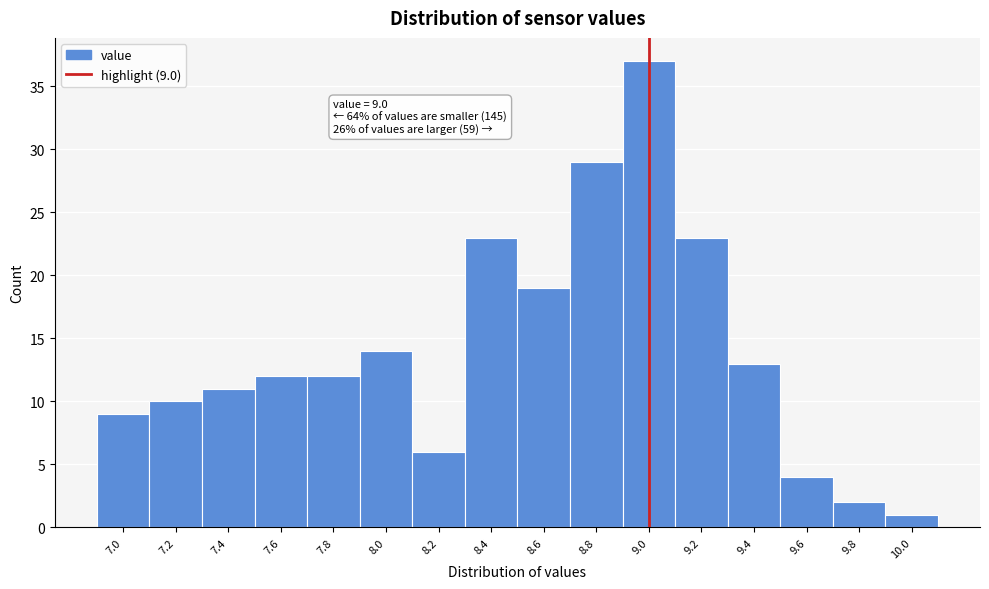

Which range on the x-axis has the tallest bar?

8.9 to 9.1